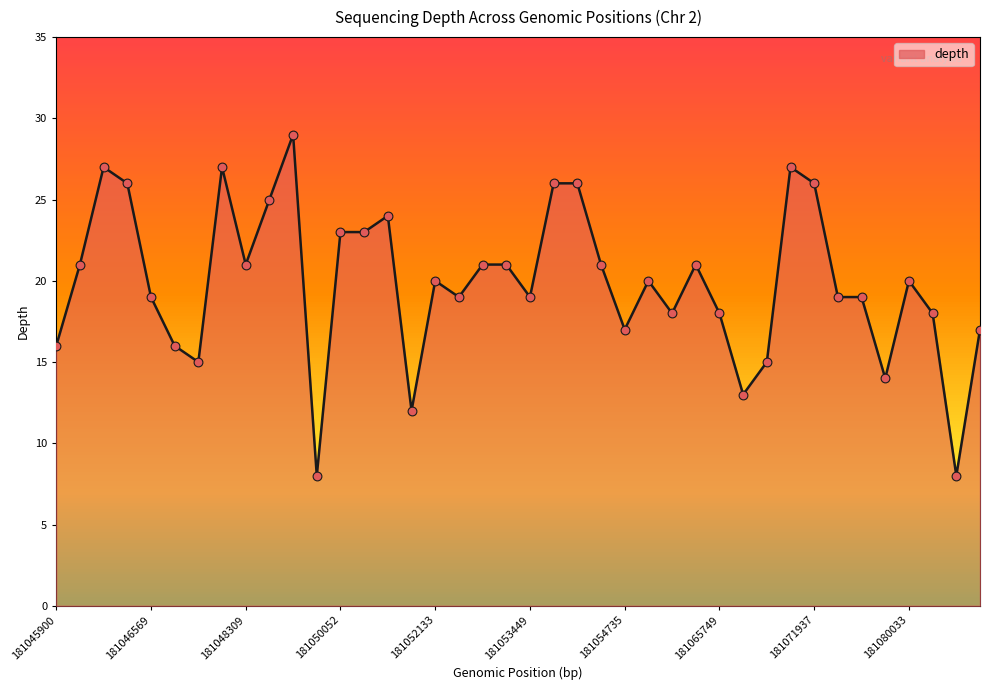

What is the difference between the maximum and minimum values?

21